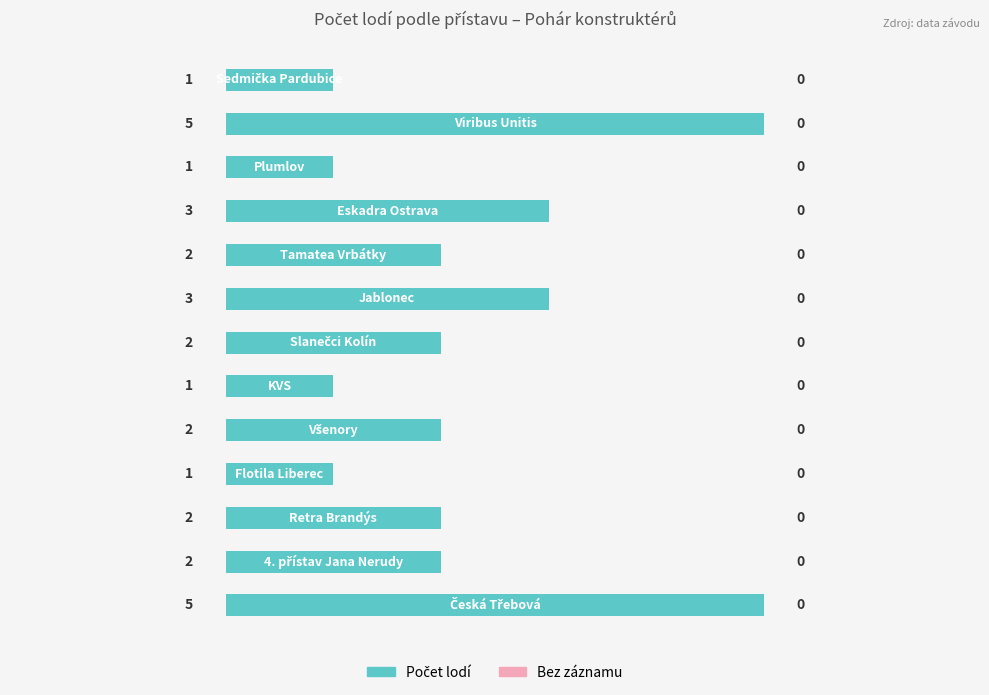

What is the maximum value shown in the chart?

5